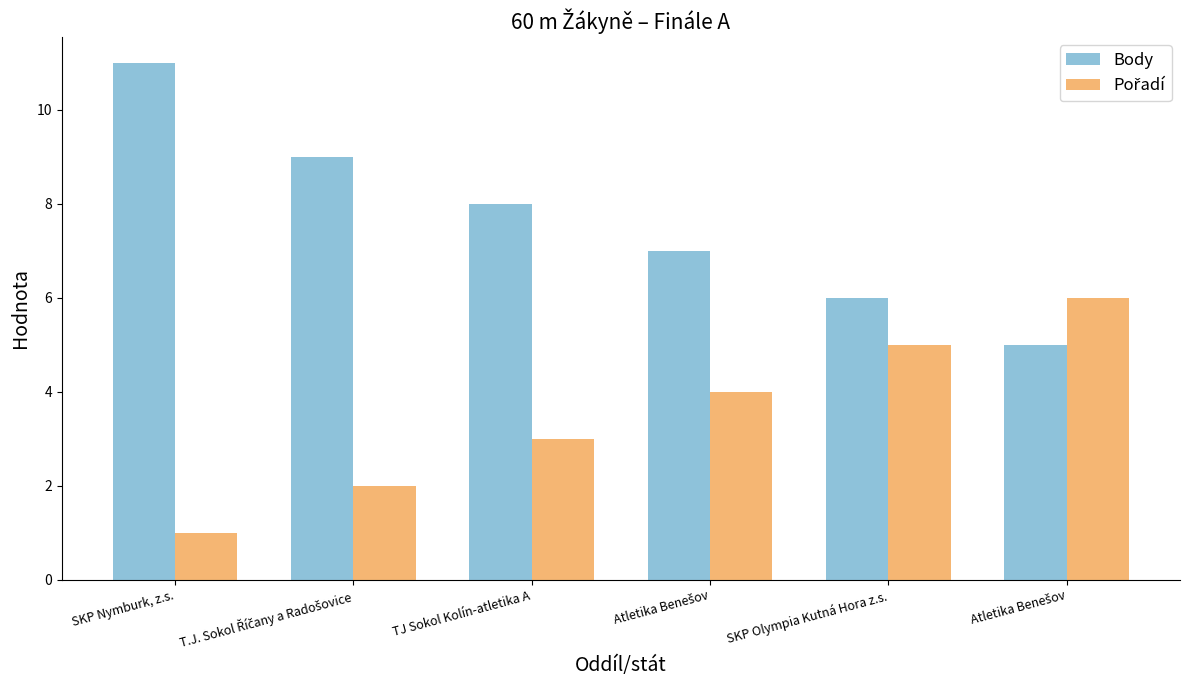

At how many categories does at least one series exceed 7?

3